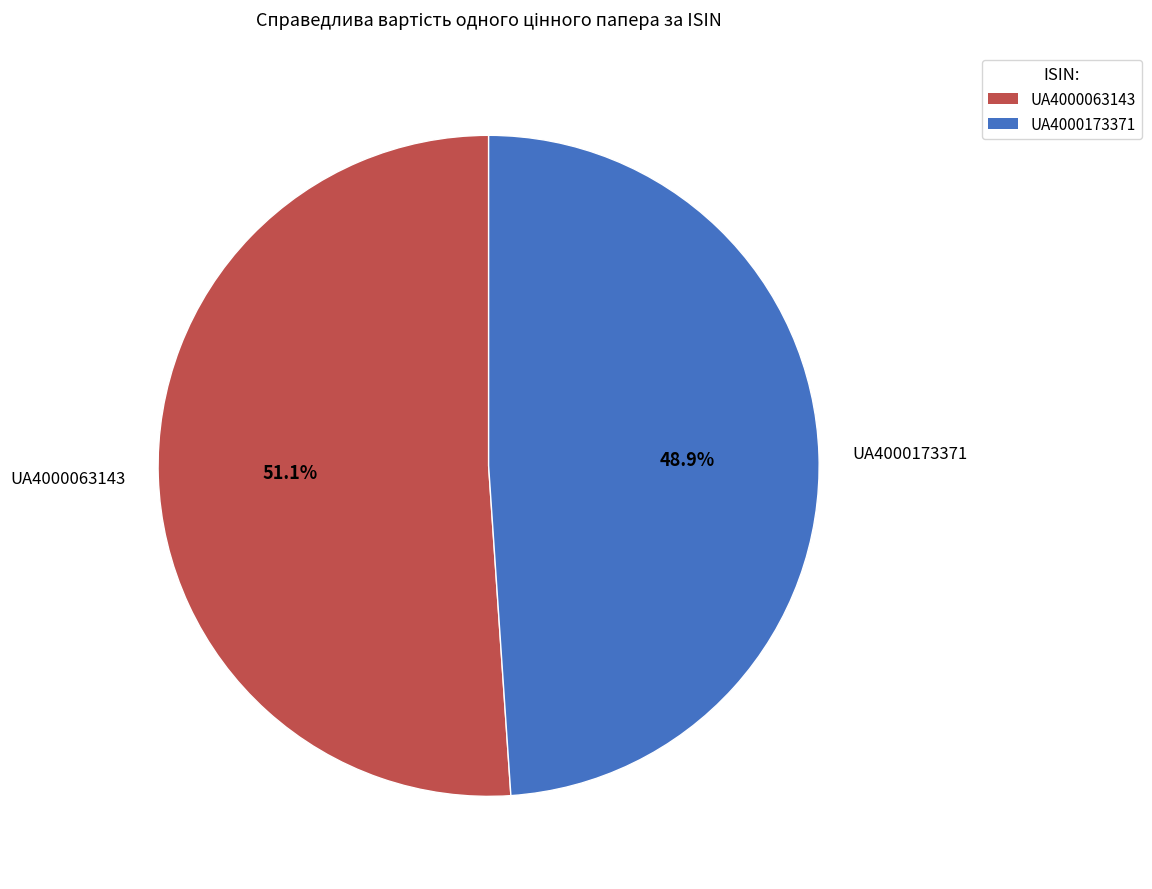

How many segments does this pie chart have?

2